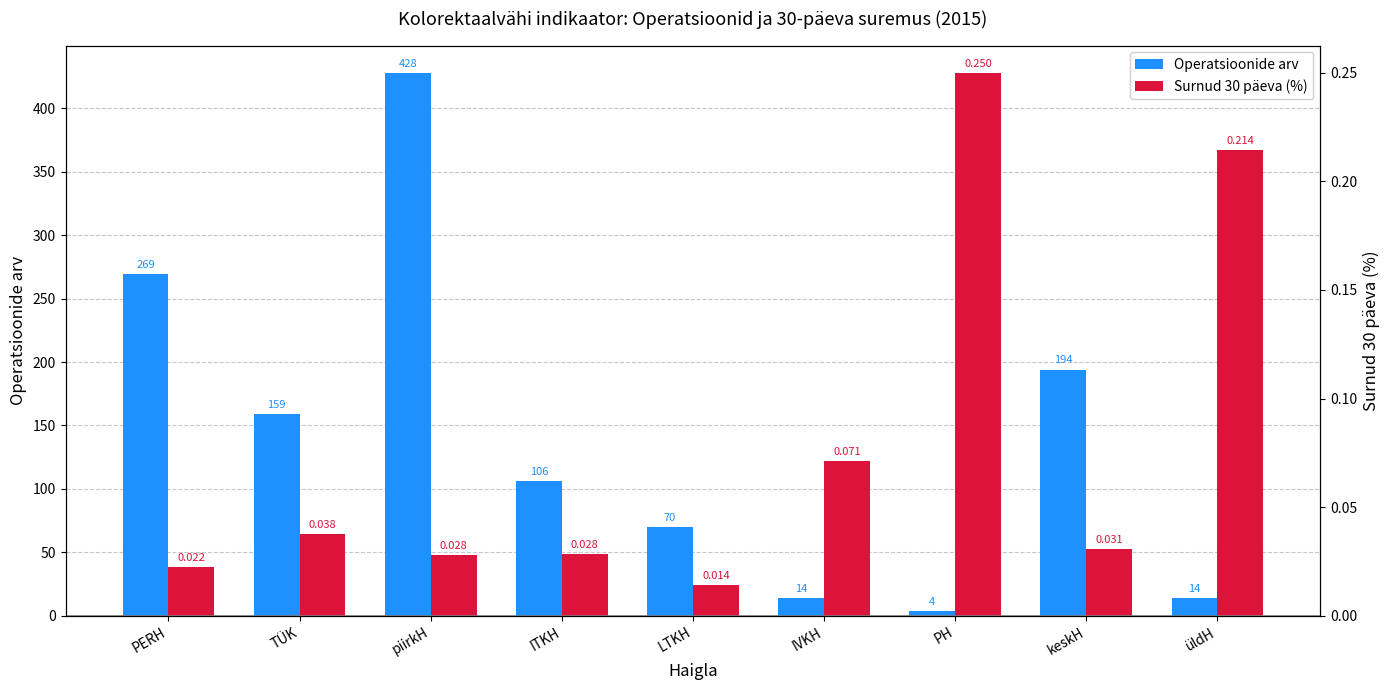

At which category is the sum across all series the highest?

piirkH